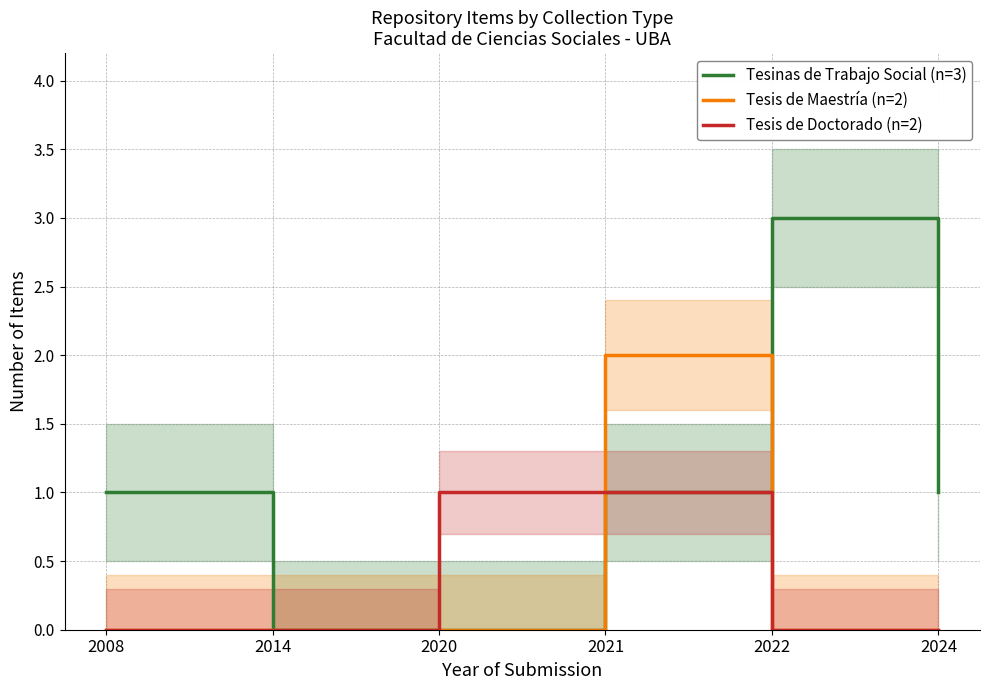

At which category is the sum across all series the highest?

2021